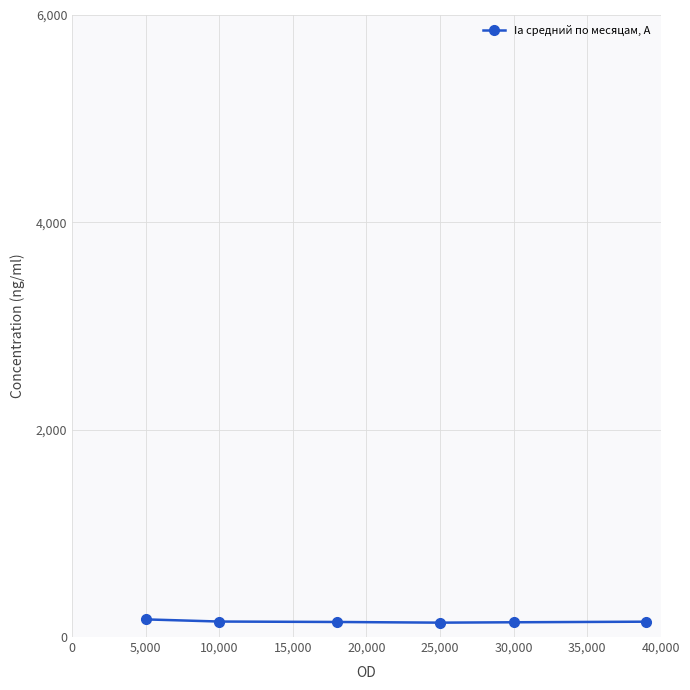

What is the greatest value displayed?

170.1